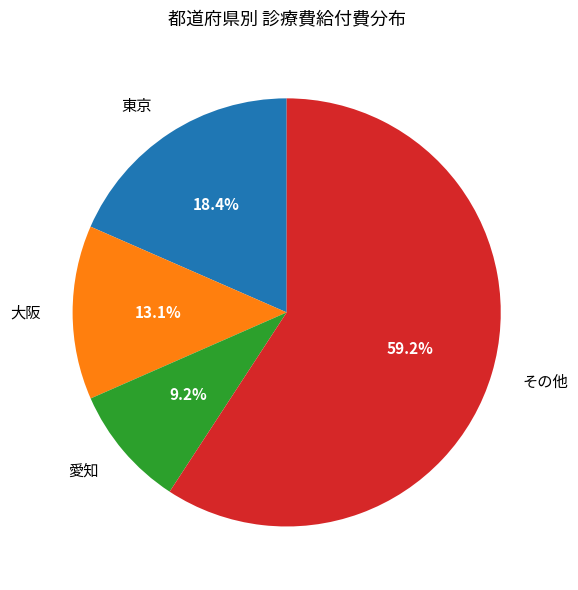

How many slices are in this pie chart?

4